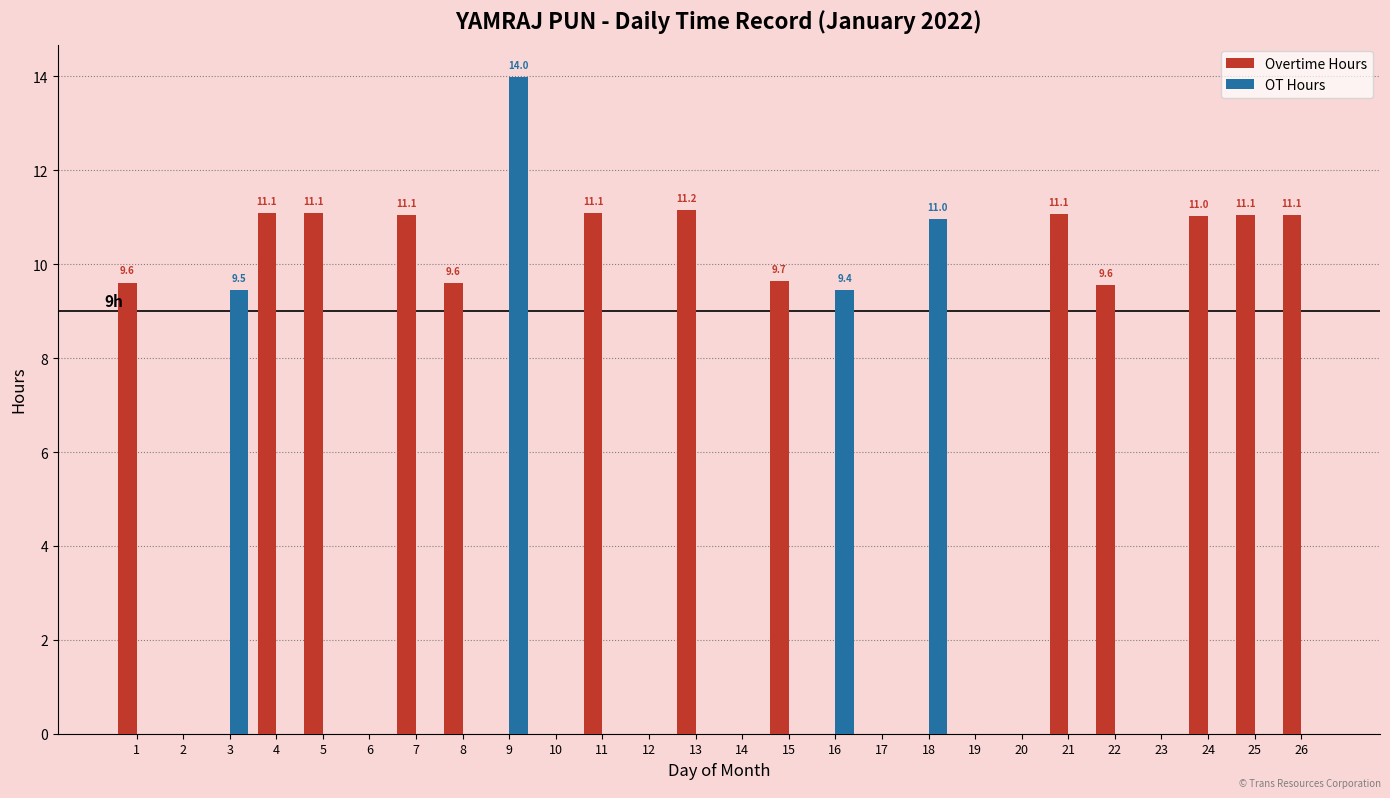

At which category is the sum across all series the highest?

9